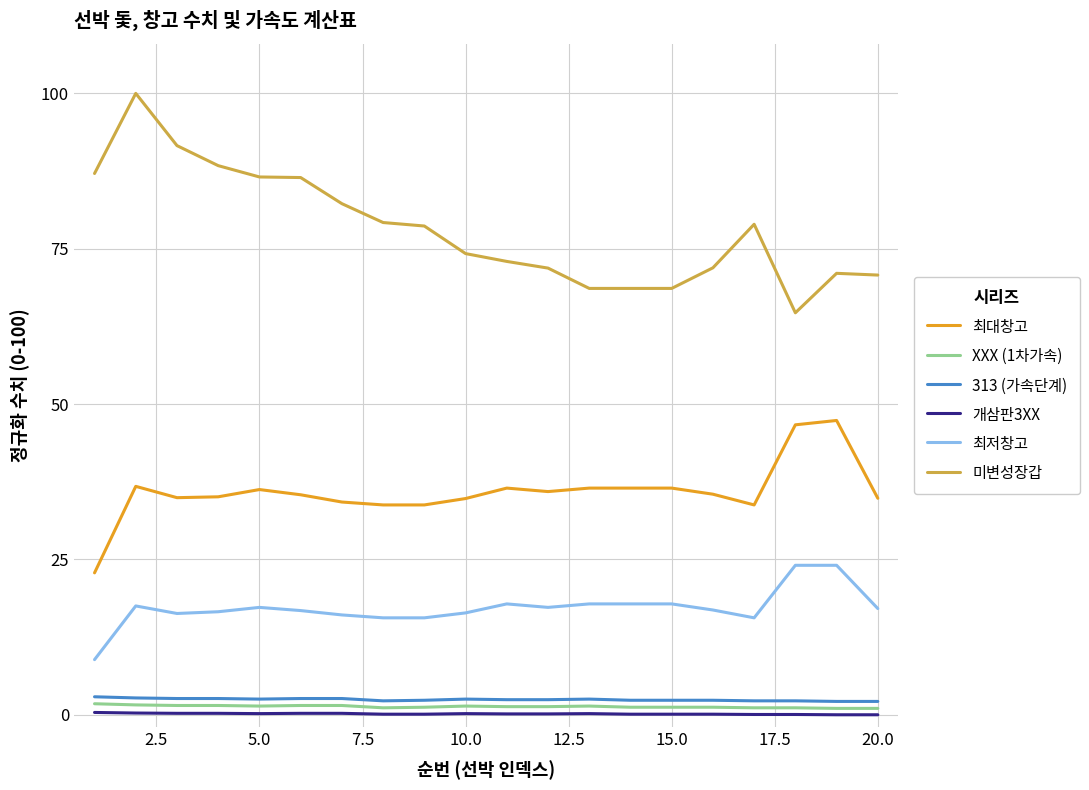

True or false: 개삼판3XX and 최저창고 intersect in this chart.

False